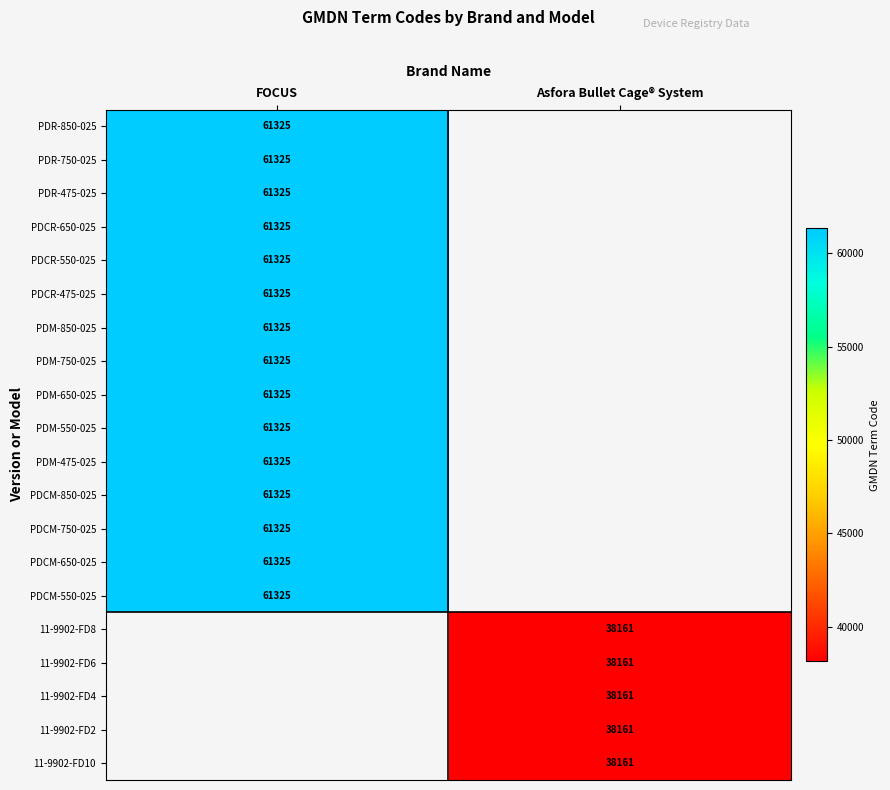

The PDM-750-025 series shows 24291 at FOCUS. True or false?

False